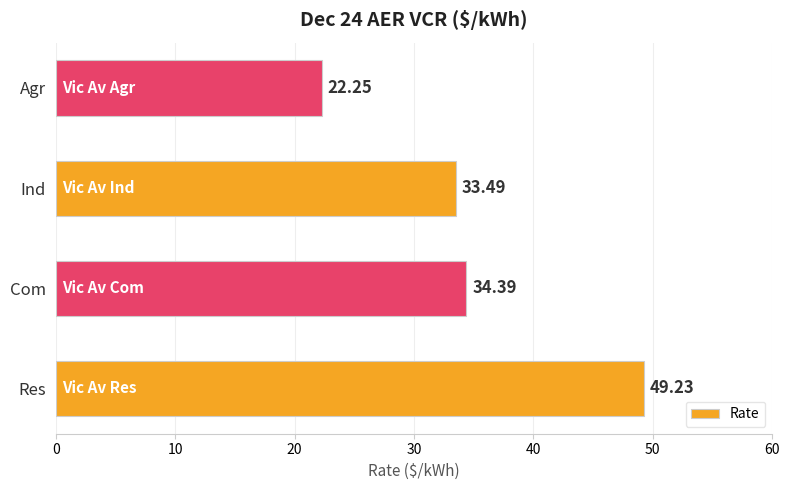

What is the difference between the maximum and minimum values?

27.0